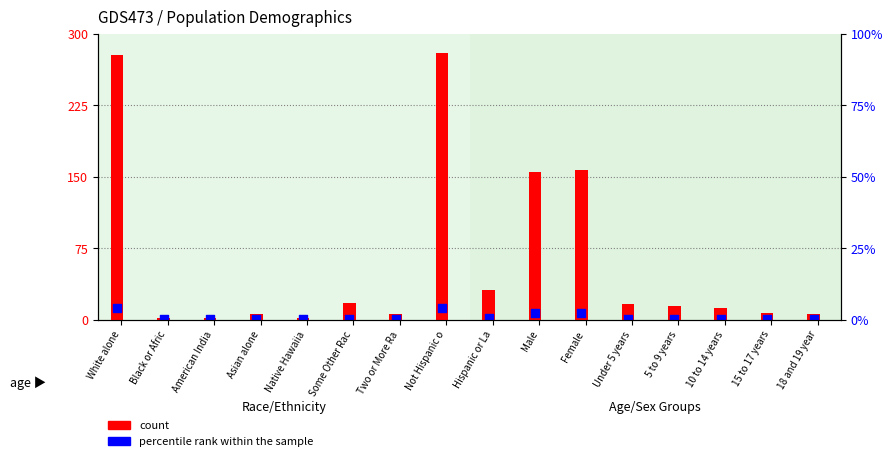

What are all the series names shown in the legend?

count, percentile rank within the sample